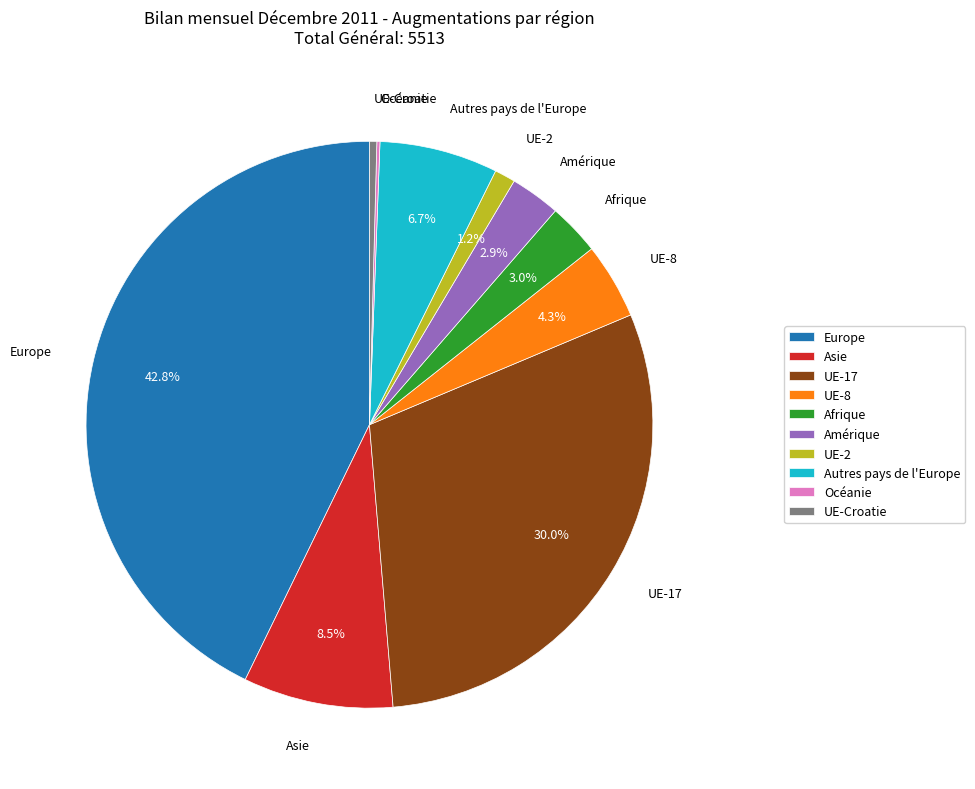

Is the sum of Amérique and Autres pays de l'Europe greater than half?

No